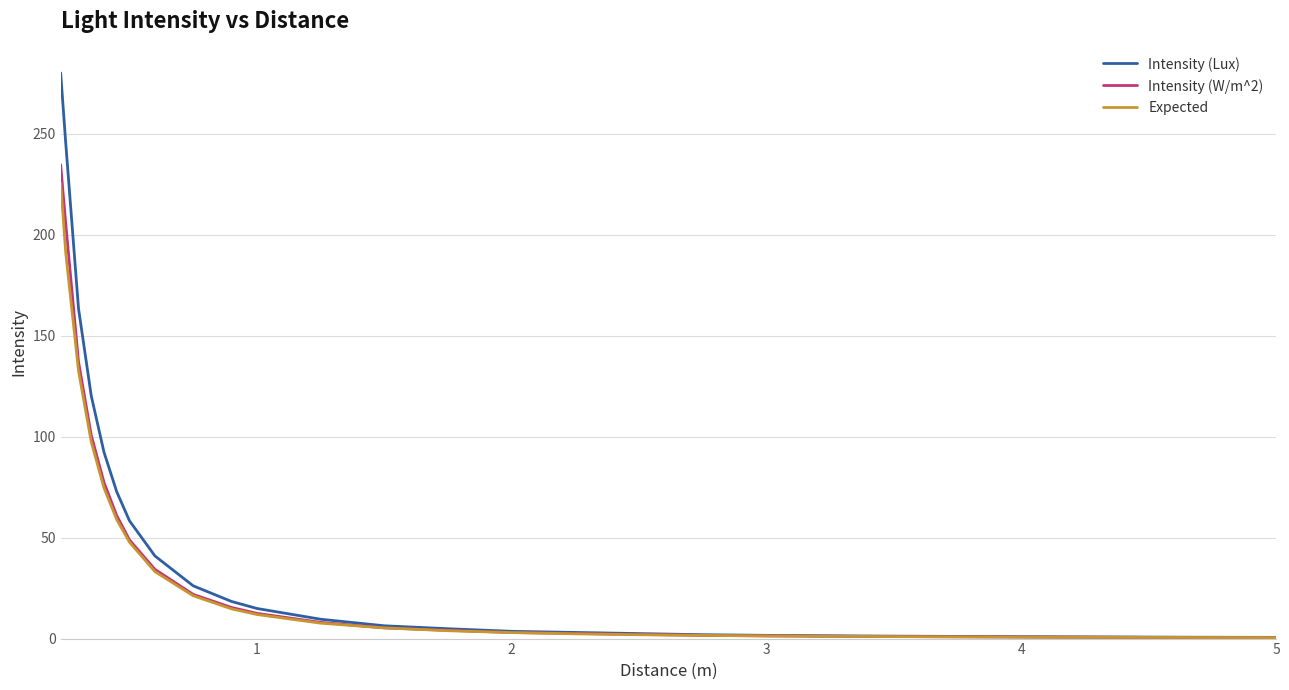

List the series in order of their peak value, lowest first.

Expected, Intensity (W/m^2), Intensity (Lux)